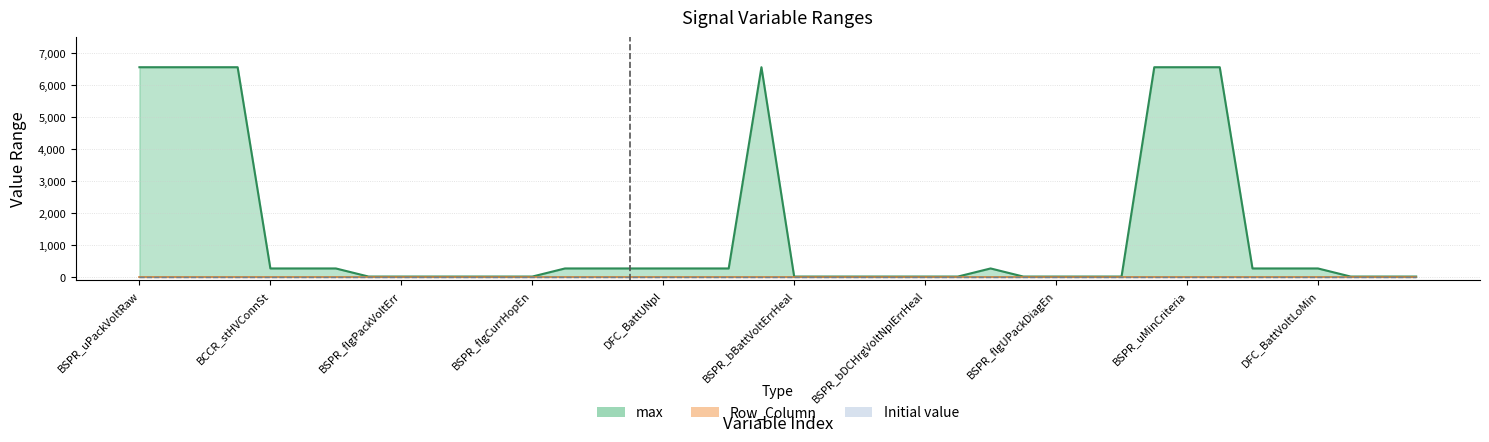

What are all the series names shown in the legend?

max, Initial value, Row_Column